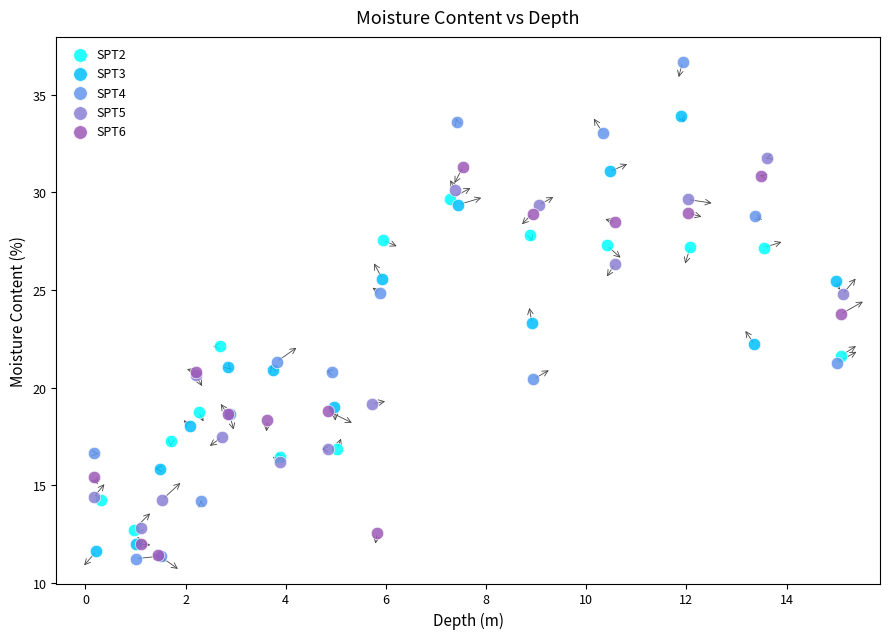

Which series contains the highest Y value?

SPT4